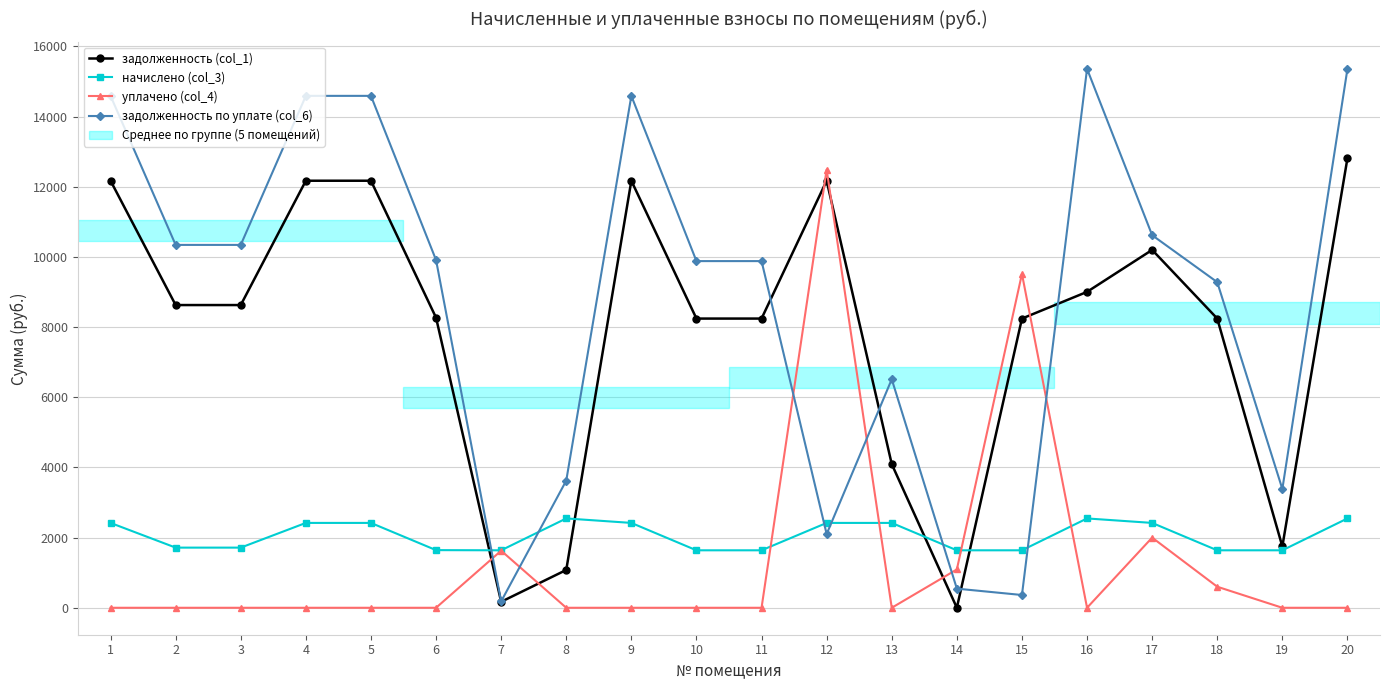

Does the chart have visible grid lines?

Yes